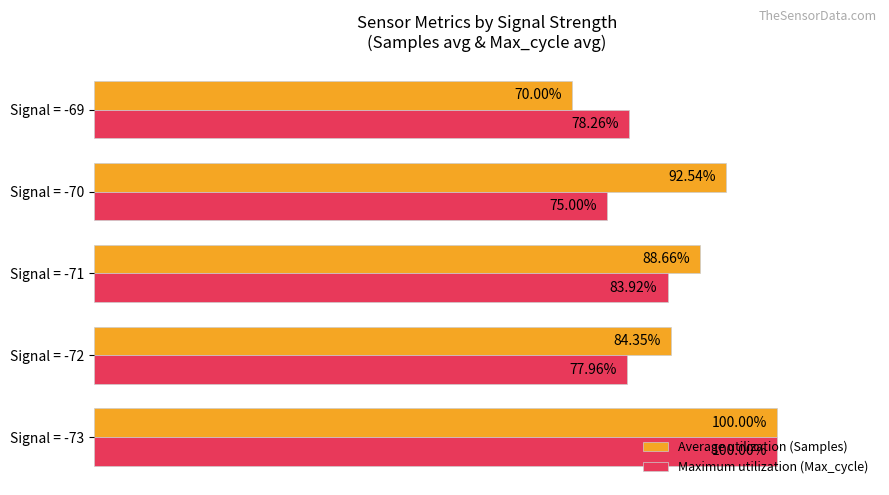

Rank the series by their average value, from lowest to highest.

Maximum utilization (Max_cycle), Average utilization (Samples)